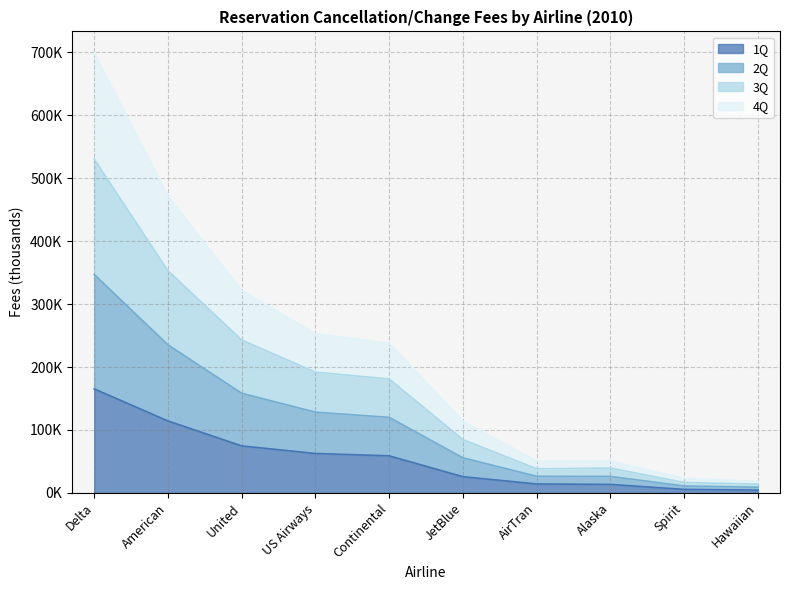

What is the lowest value of the 1Q series?

4469